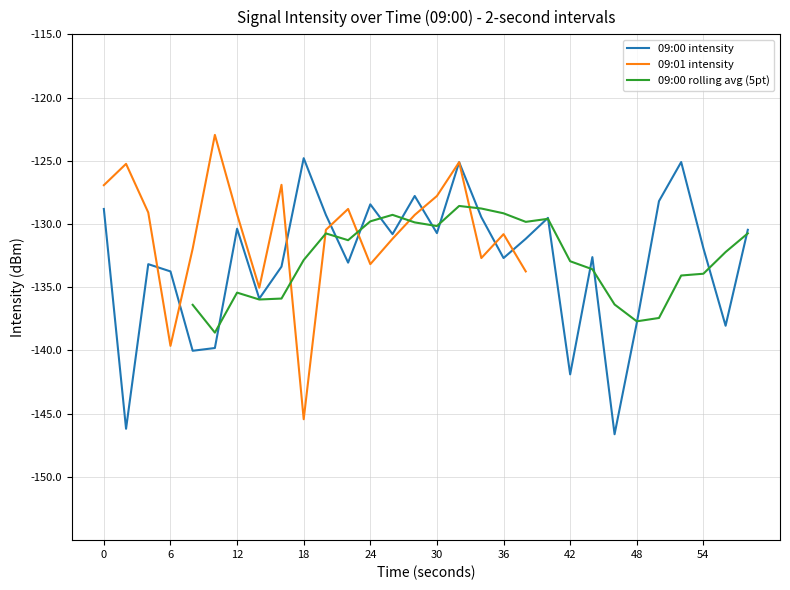

Is the value of 09:01 avg at 24 greater than the value of 09:00 avg at 24?

No